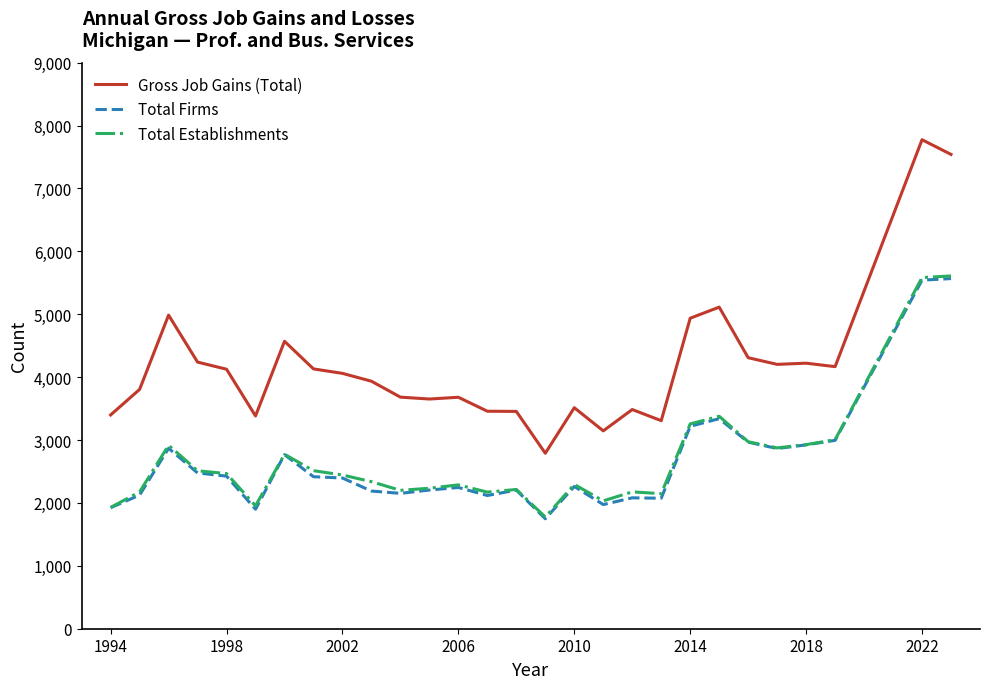

Which series has the largest total across all categories?

Gross Job Gains (Total)